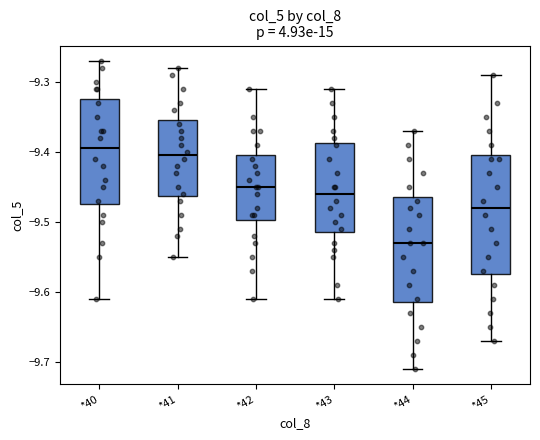

Reading left to right, read every box against the y-axis: the position of its median line, the range the box covers, and the ends of its whiskers. The values are not printed on the chart, so give them approximately, as read against the axis.

*40: median -9.39, box -9.47 to -9.32, whiskers -9.61 to -9.27
*41: median -9.40, box -9.46 to -9.35, whiskers -9.55 to -9.28
*42: median -9.45, box -9.50 to -9.40, whiskers -9.61 to -9.31
*43: median -9.46, box -9.51 to -9.39, whiskers -9.61 to -9.31
*44: median -9.53, box -9.61 to -9.46, whiskers -9.71 to -9.37
*45: median -9.48, box -9.57 to -9.40, whiskers -9.67 to -9.29